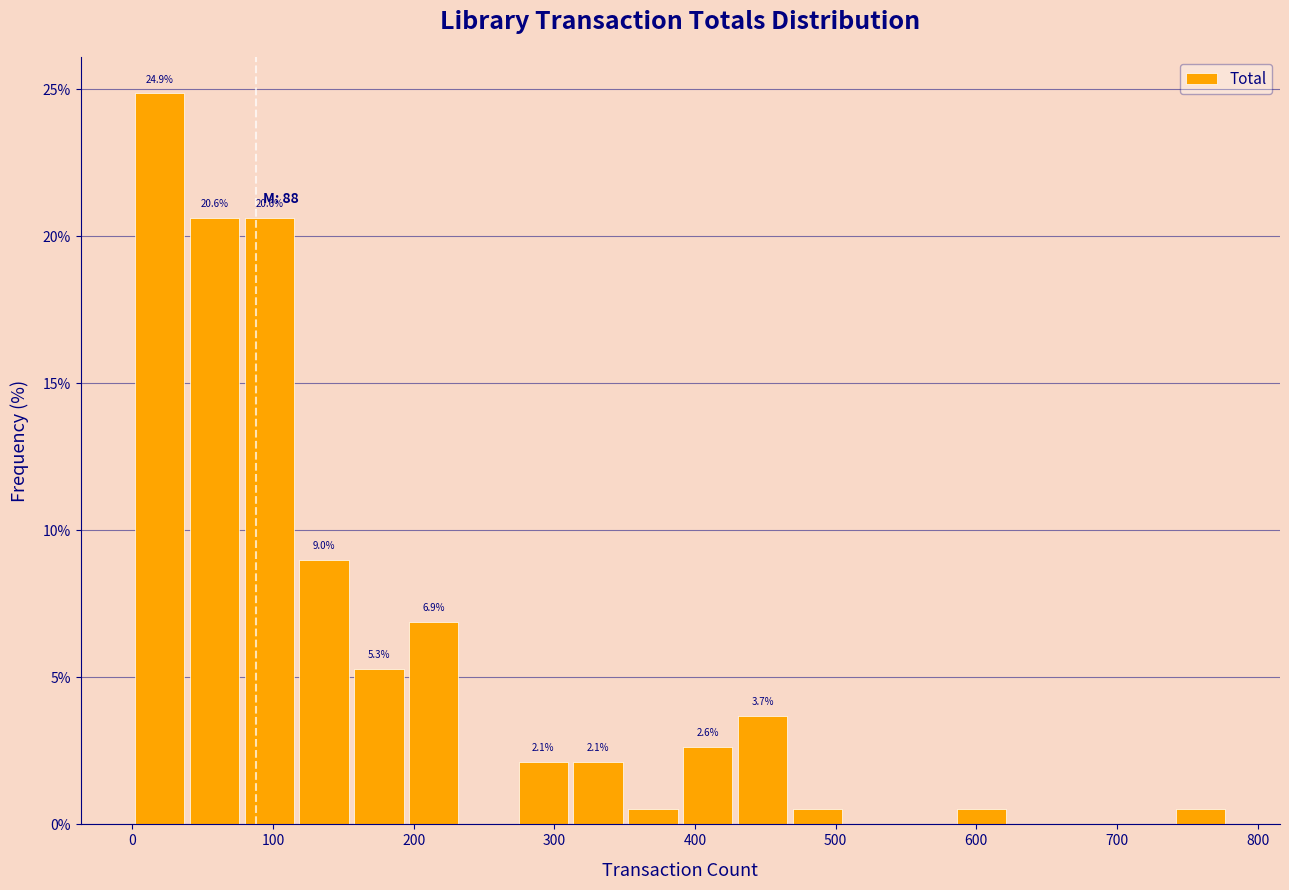

Around what value on the x-axis is the tallest bar? Give the approximate position of its centre, as read against the axis.

20